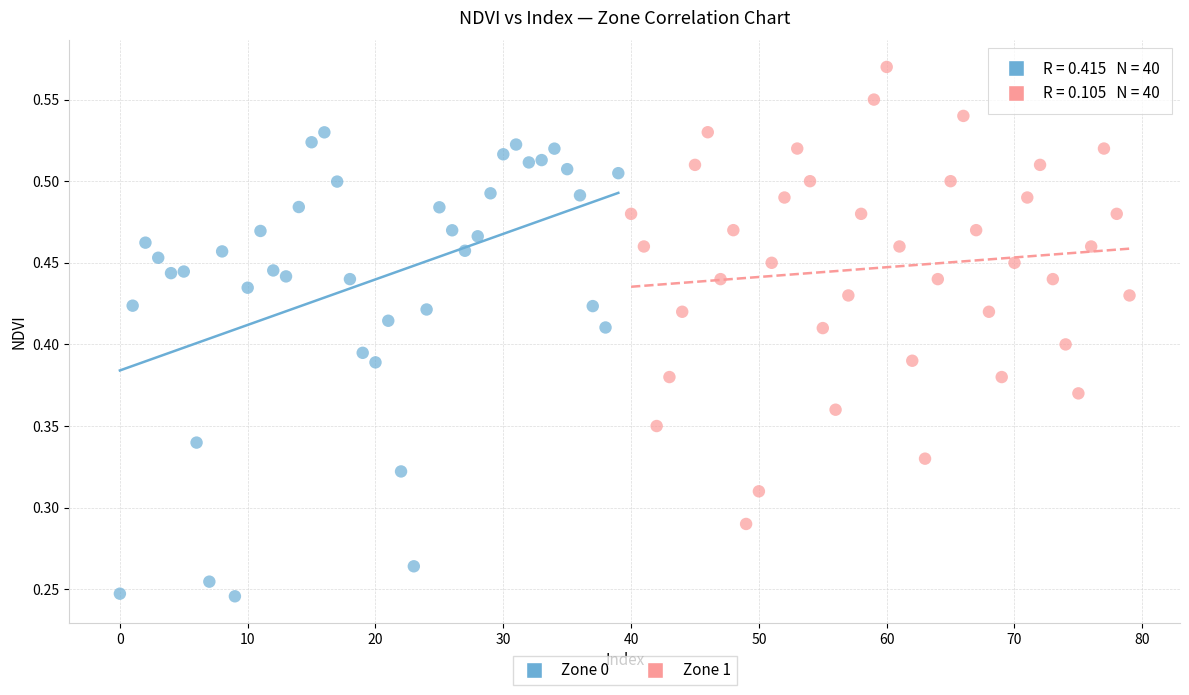

Which series contains the highest Y value?

Zone 1